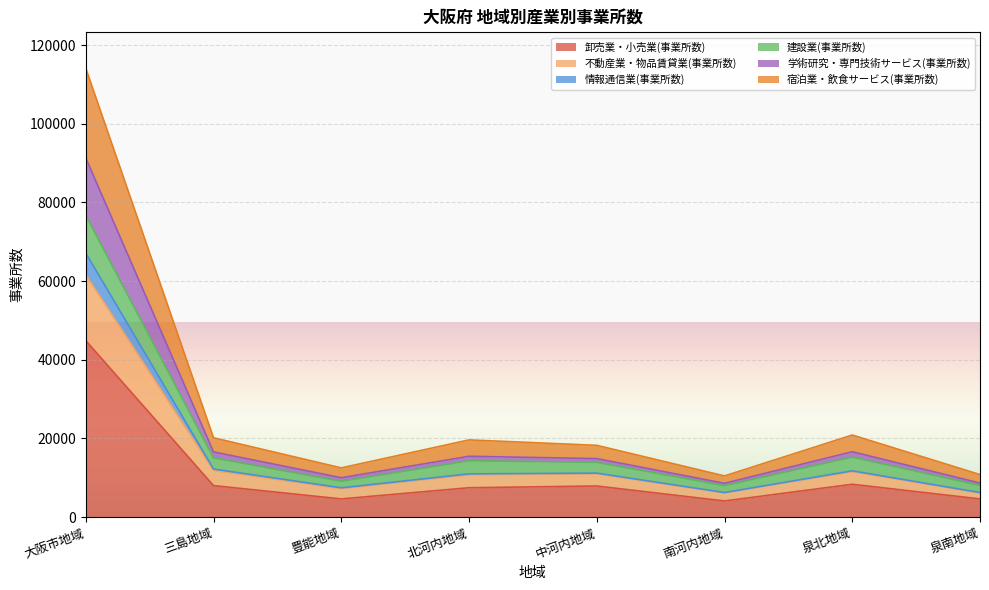

Which category has the lowest value in the 情報通信業(事業所数) series?

泉南地域